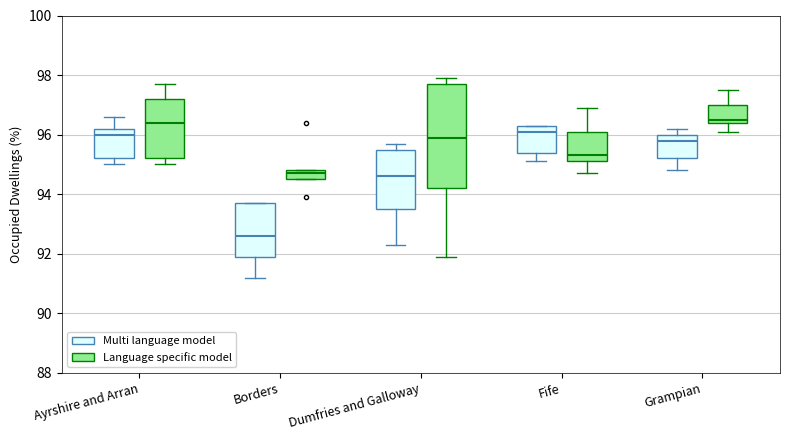

Where does the lower whisker of the box for Ayrshire and Arran (Language specific model) end on the y-axis? The values are not printed on the chart, so give them approximately, as read against the axis.

95.0